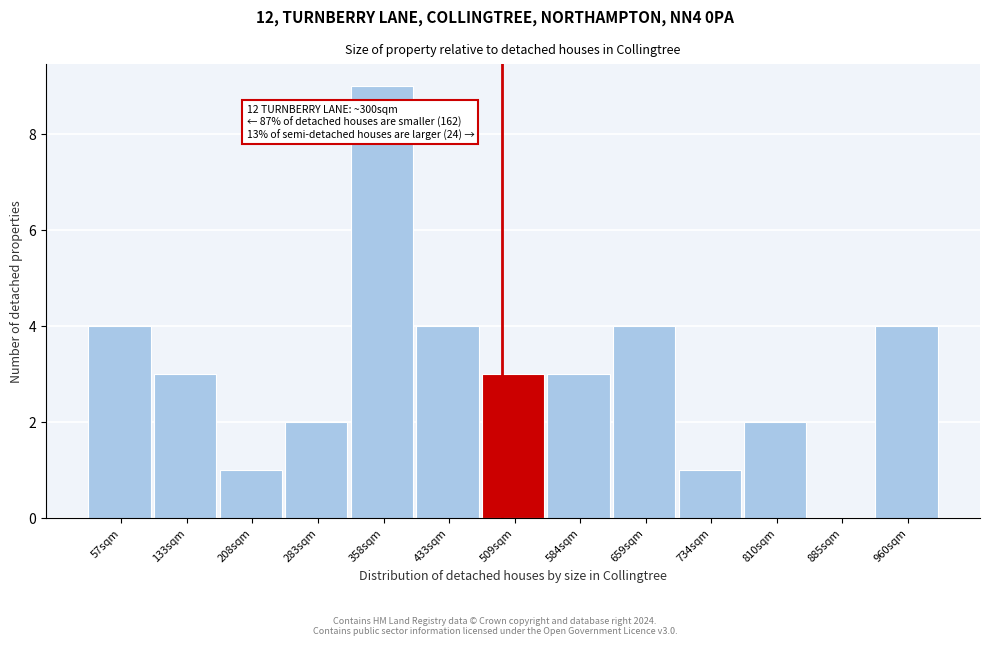

Over which range of the x-axis is the bar tallest?

320 to 400